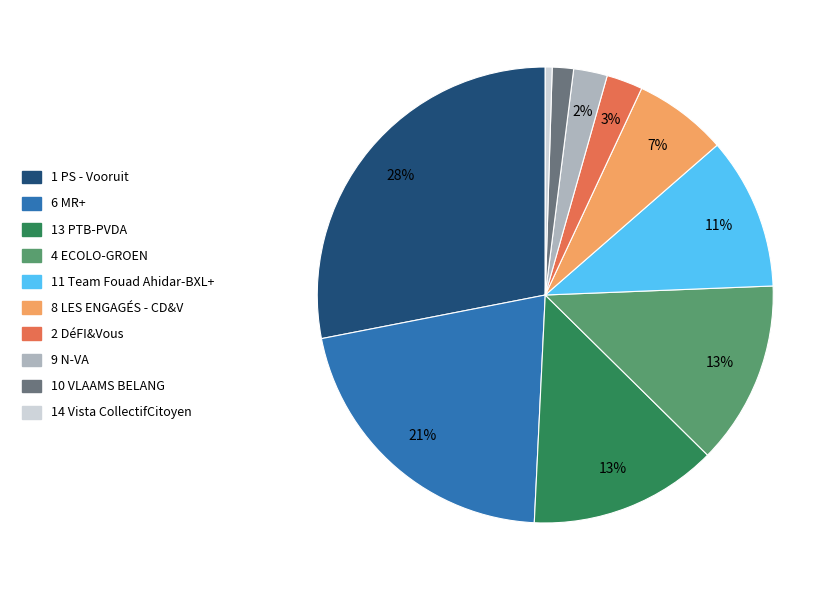

How many slices are in this pie chart?

10